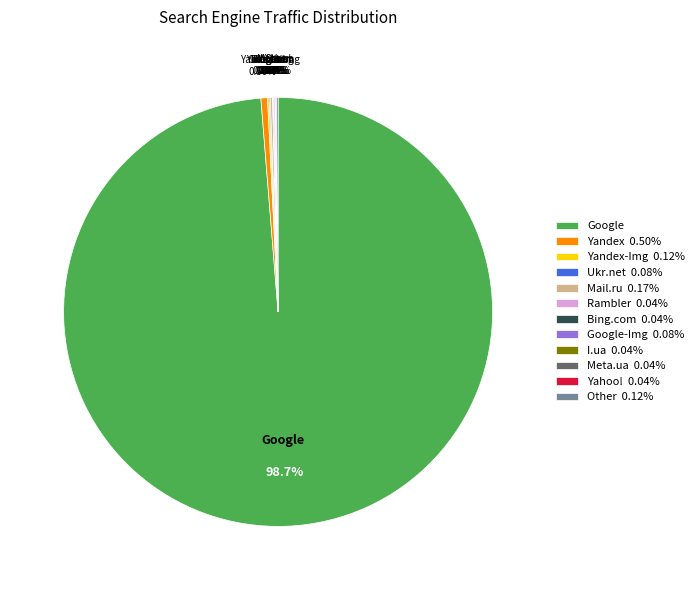

Which category has the biggest portion of the pie?

Google